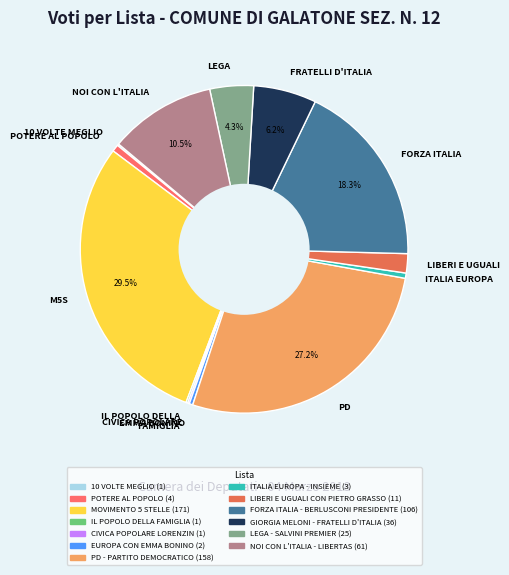

Is the sum of M5S and PD greater than half?

Yes